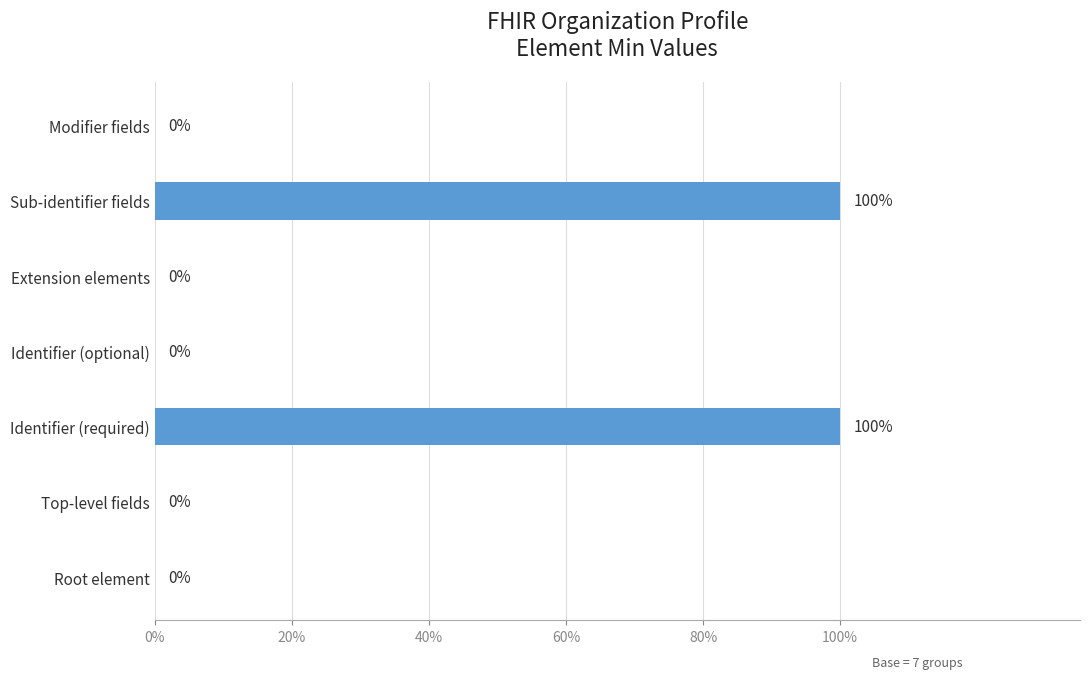

Are the bars horizontal?

Yes